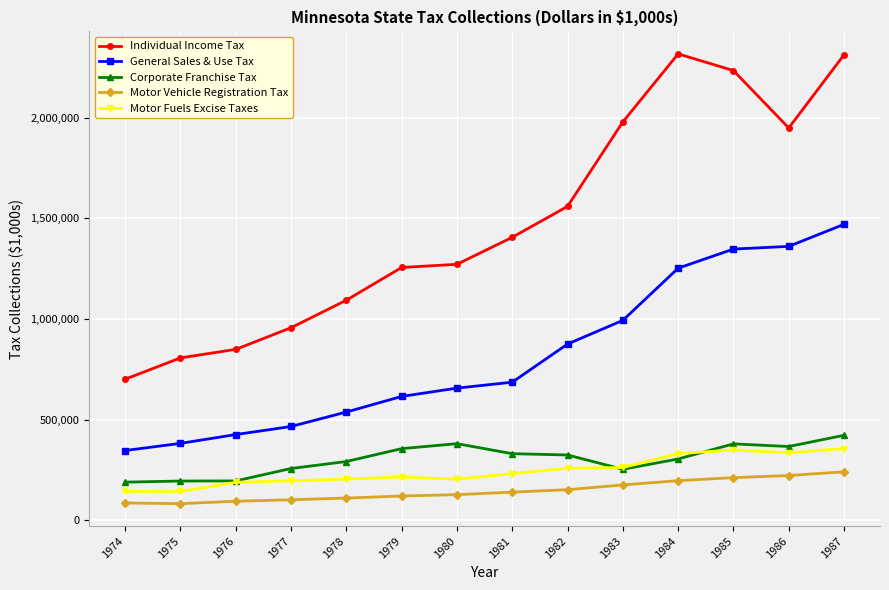

True or false: Corporate Franchise Tax and Motor Vehicle Registration Tax intersect in this chart.

False